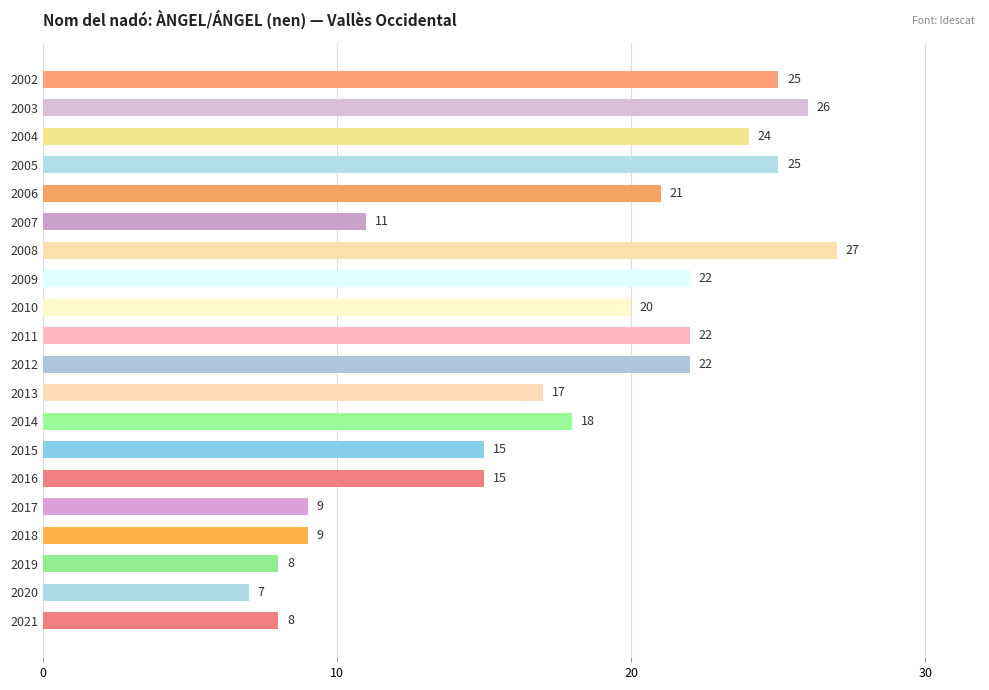

Reading bottom to top, transcribe all the data shown in this chart.

2021=8	2020=7	2019=8	2018=9	2017=9	2016=15	2015=15	2014=18	2013=17	2012=22	2011=22	2010=20	2009=22	2008=27	2007=11	2006=21	2005=25	2004=24	2003=26	2002=25